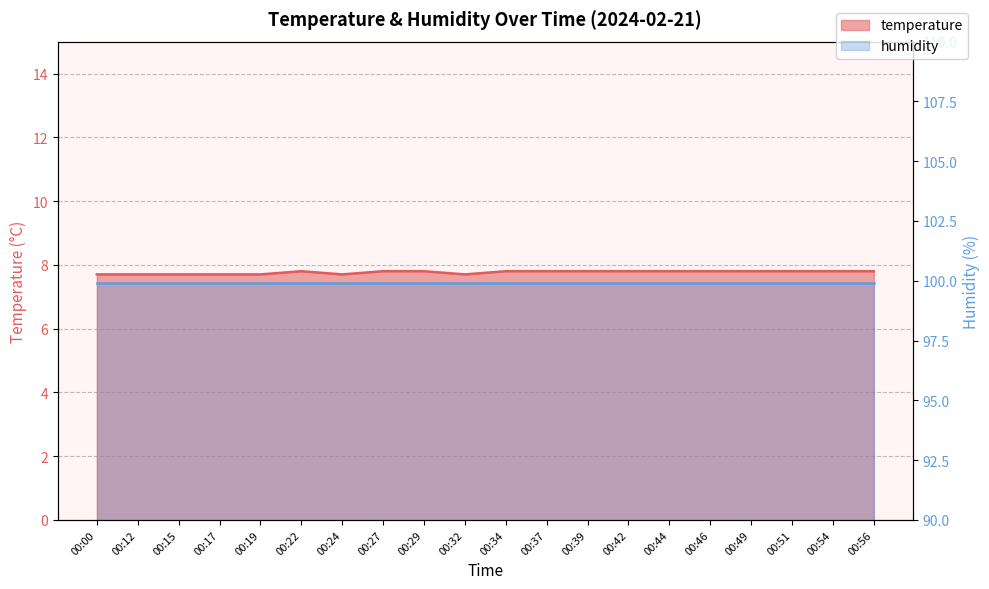

How many points are higher than both their immediate neighbors (excluding endpoints)?

1